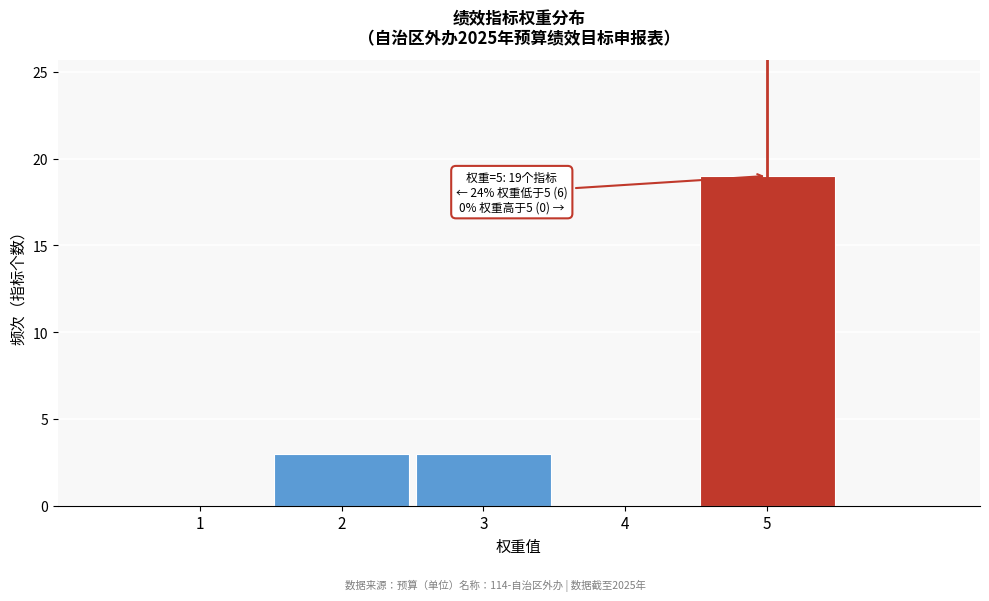

Reading left to right, extract all data points from this chart.

1=0	2=3	3=3	4=0	5=19